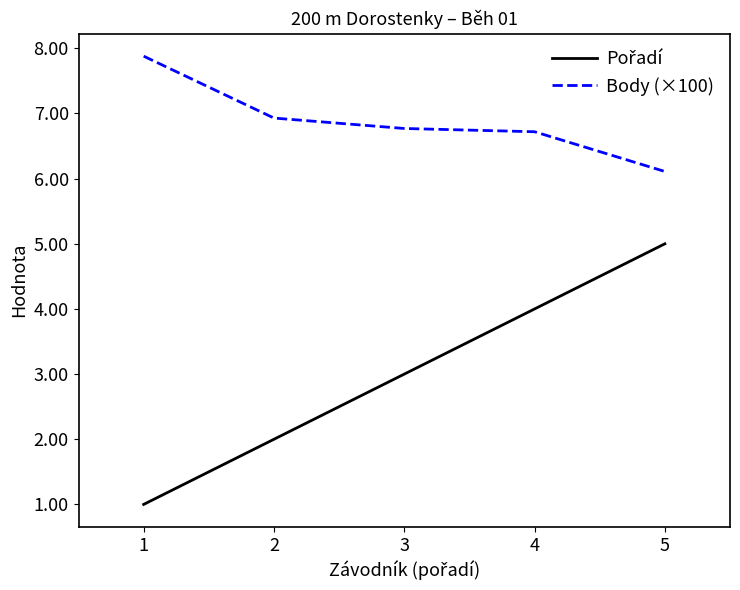

What is the minimum value for Body (×100)?

6.1